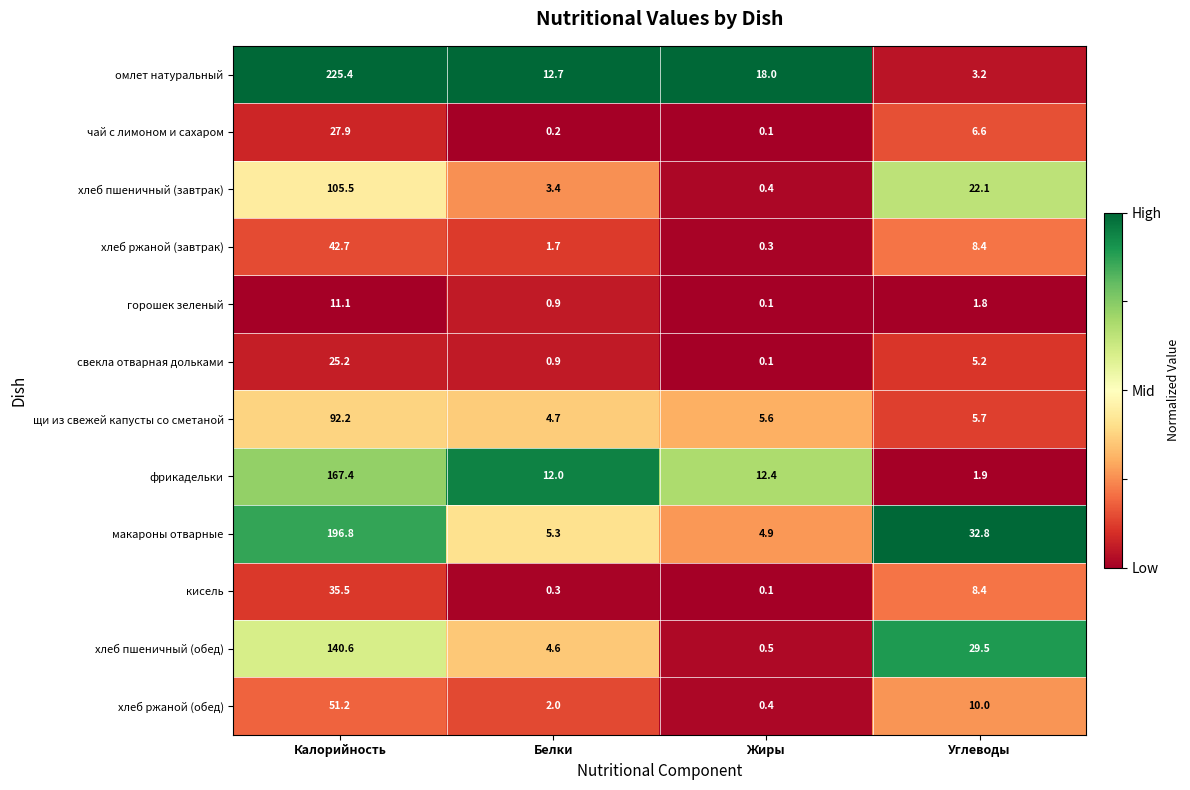

Is it true that хлеб ржаной (завтрак) equals 22.3 at Калорийность?

False